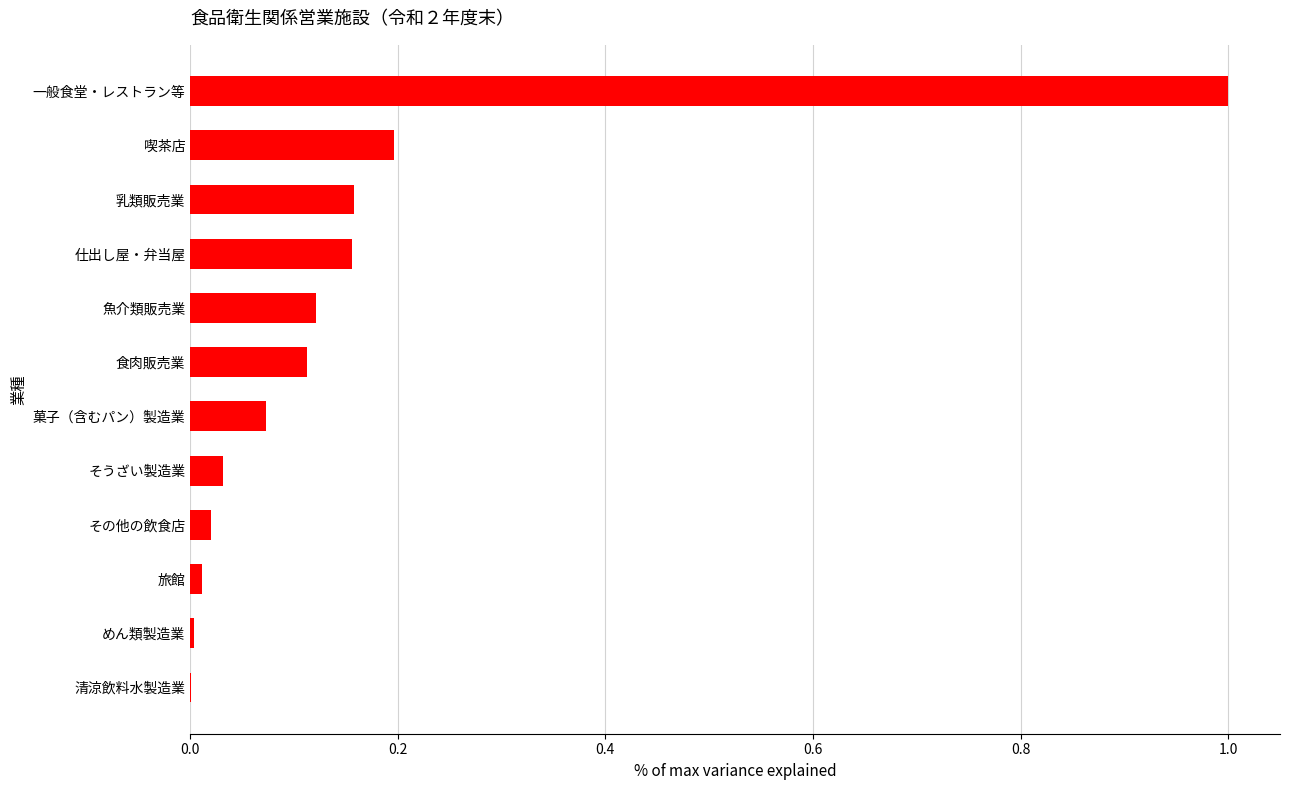

The chart shows a value of 0.3 at 喫茶店. True or false?

False